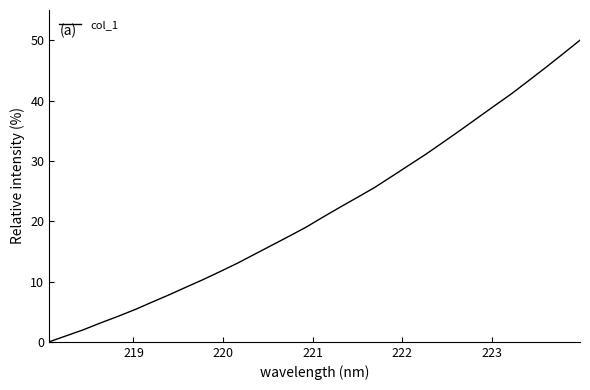

What is the difference between the second highest and minimum values?

47.7